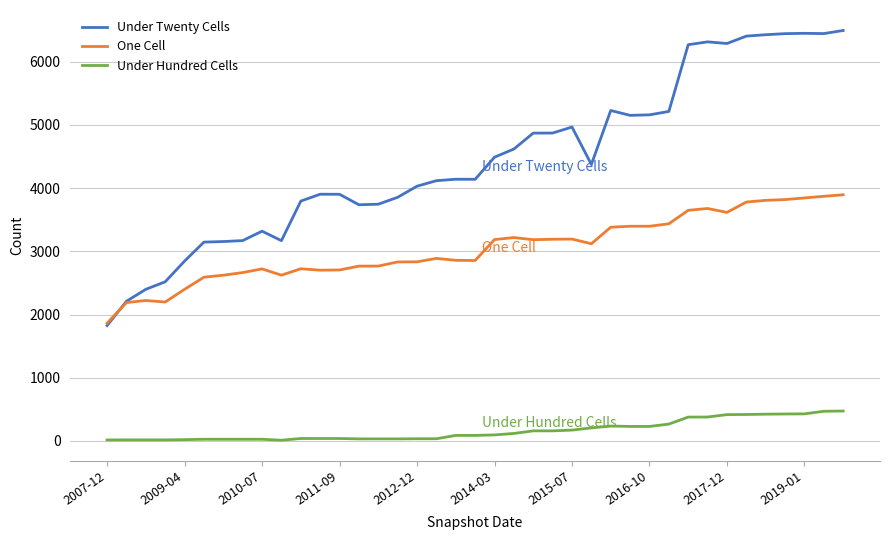

True or false: One Cell has more than 0 interior local peaks.

True